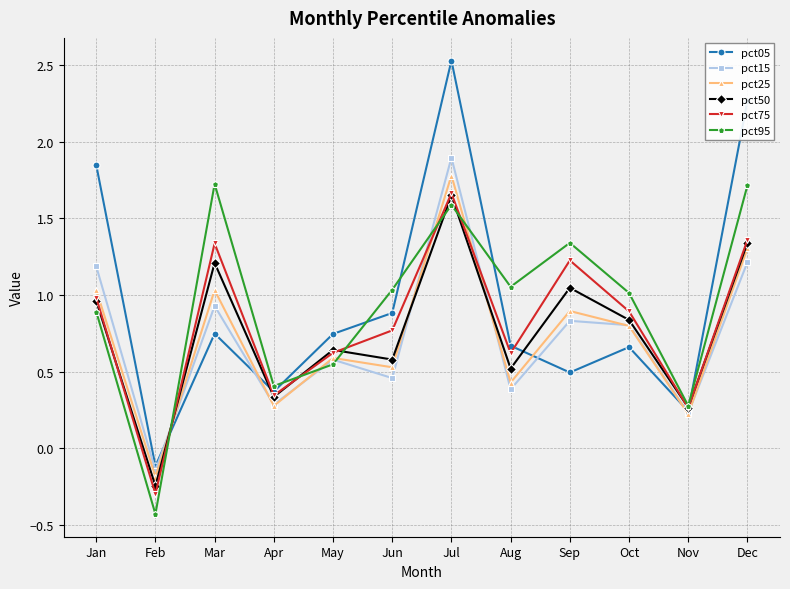

Between which two adjacent categories do pct50 and pct25 first intersect?

Feb and Mar